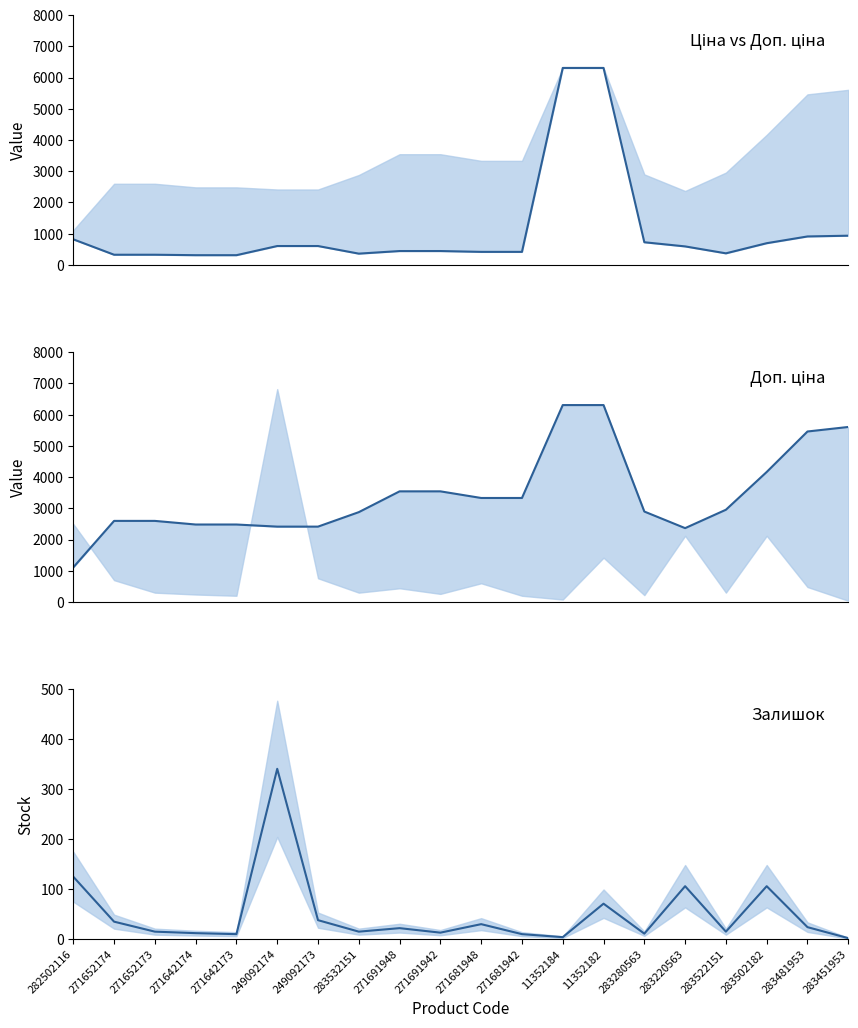

Read the Доп. ціна value at 271681942.

3332.5